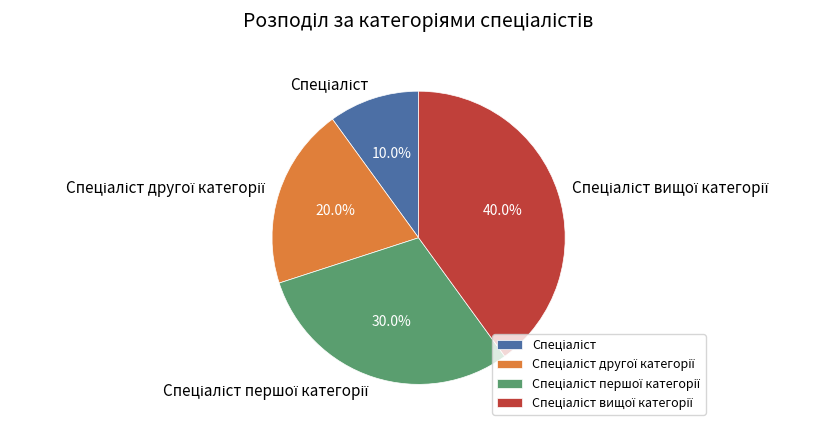

To the nearest percent, what is the average slice percentage?

25%